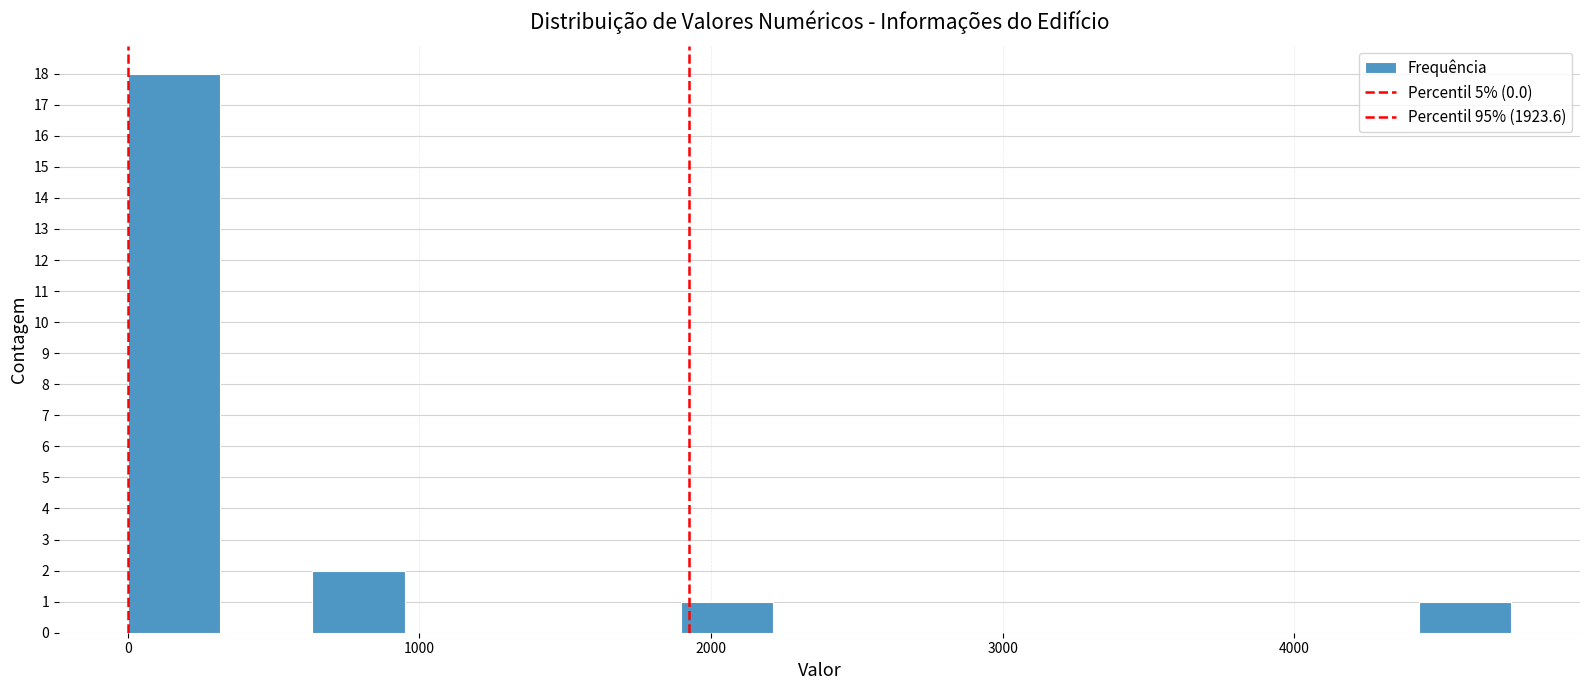

Read against the x-axis, roughly where is the centre of the tallest bar?

200